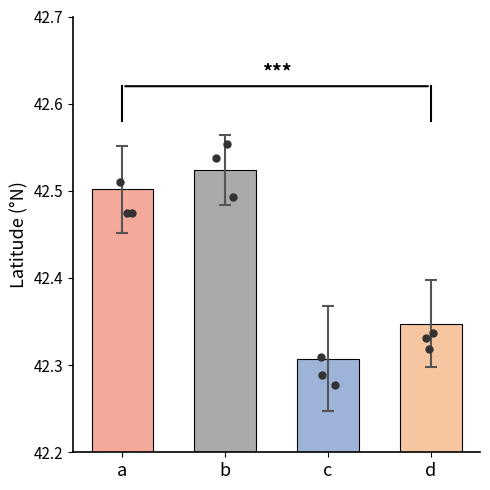

Which has a higher value, b or a?

b